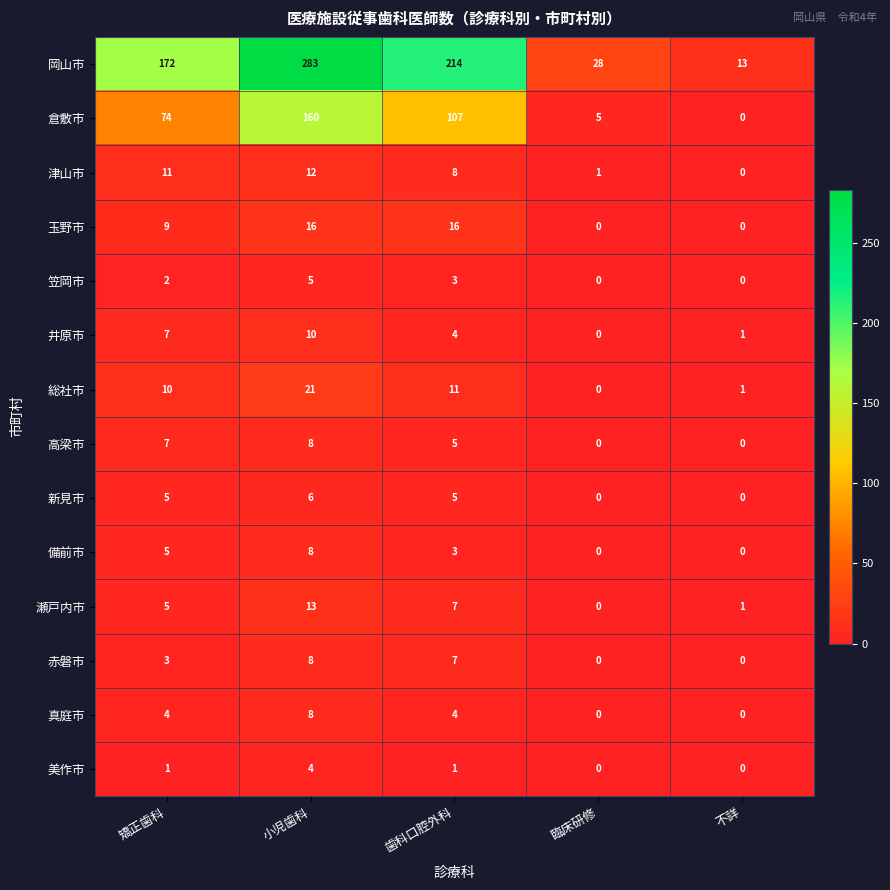

What is the highest value of the 玉野市 series?

16